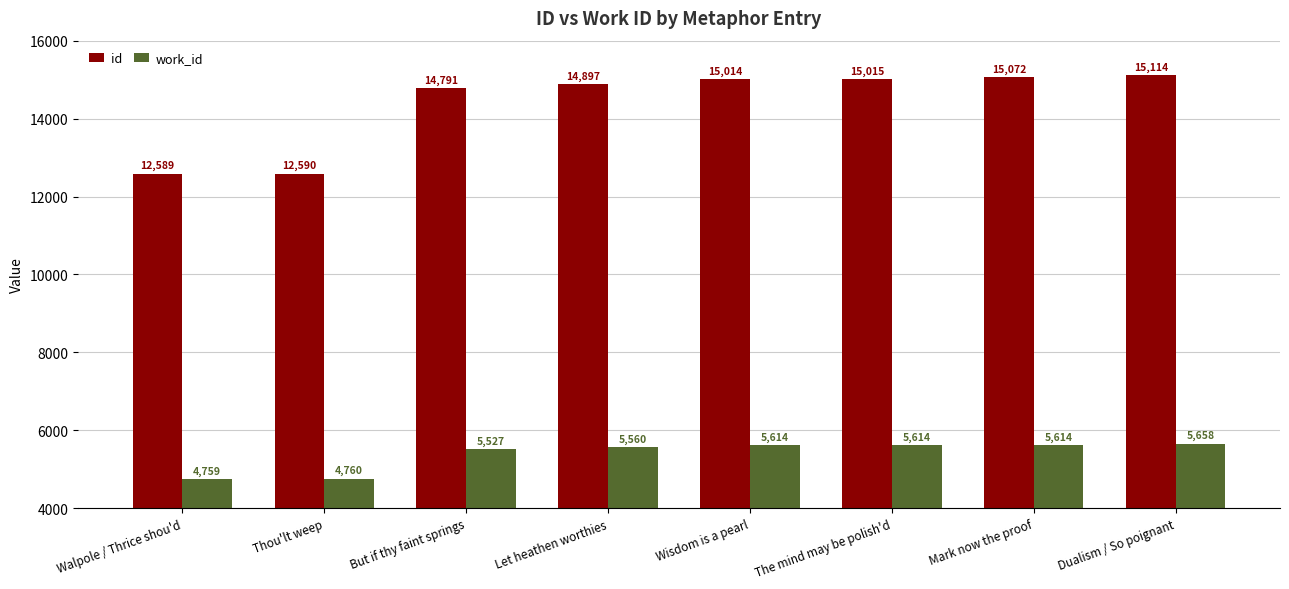

Where is id nearest to the value 13851?

But if thy faint springs